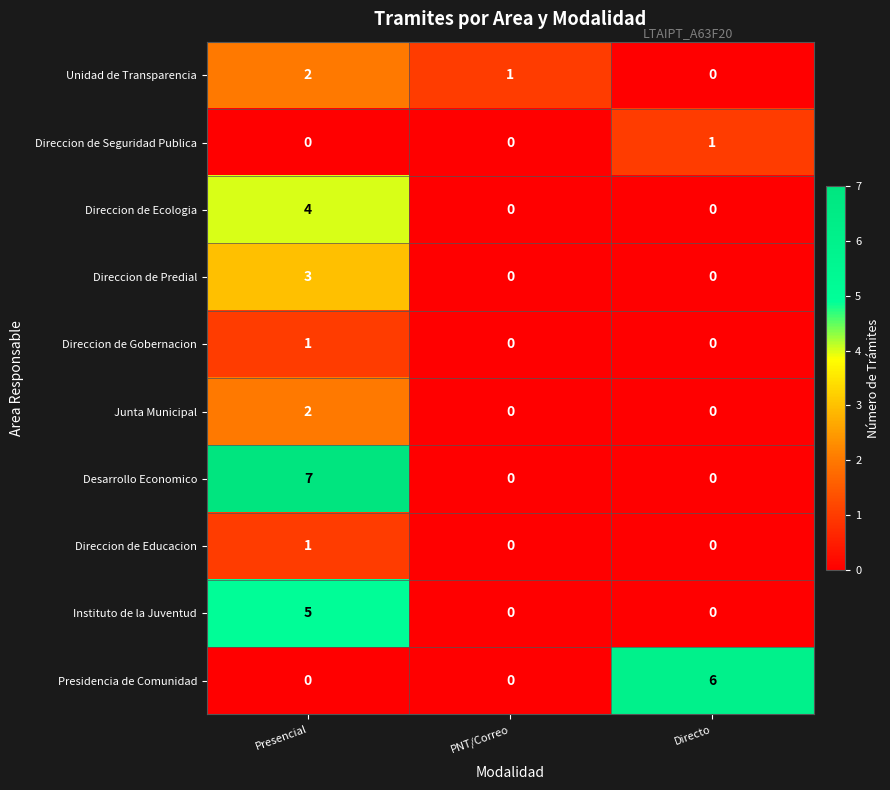

What is the difference between the Desarrollo Economico values at Directo and Presencial?

7